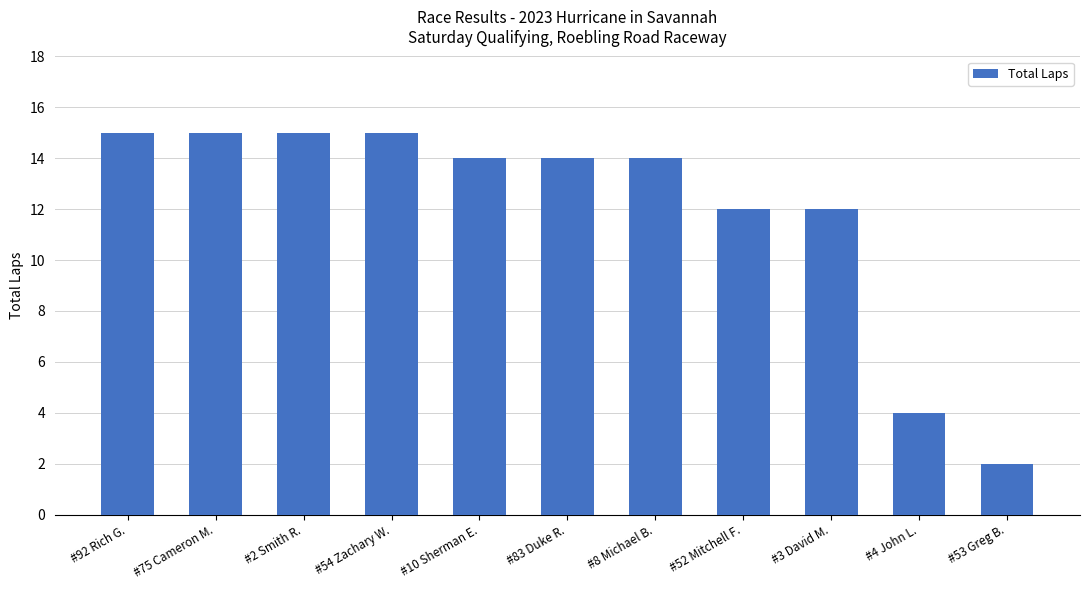

What is the value of the 11th bar from the left?

2